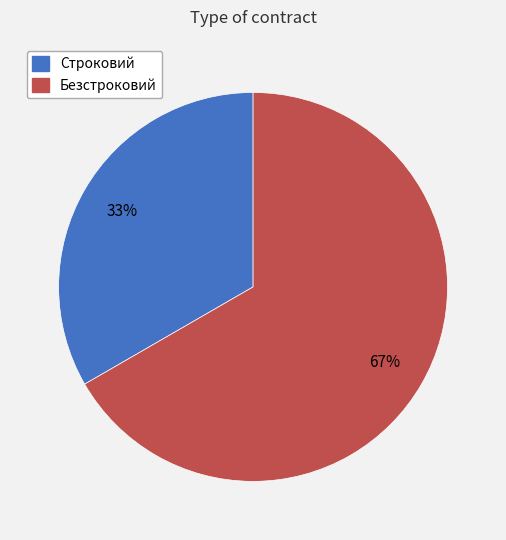

To the nearest percent, what percentage of the pie is Безстроковий?

67%